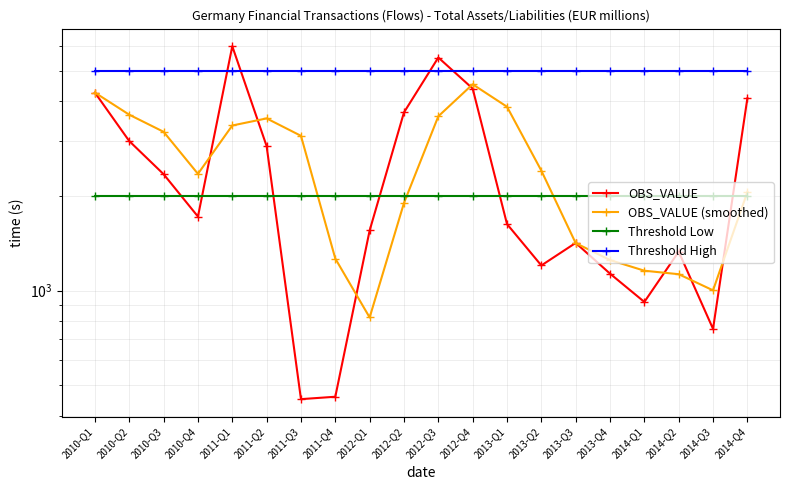

Which series has the widest spread of values?

OBS_VALUE